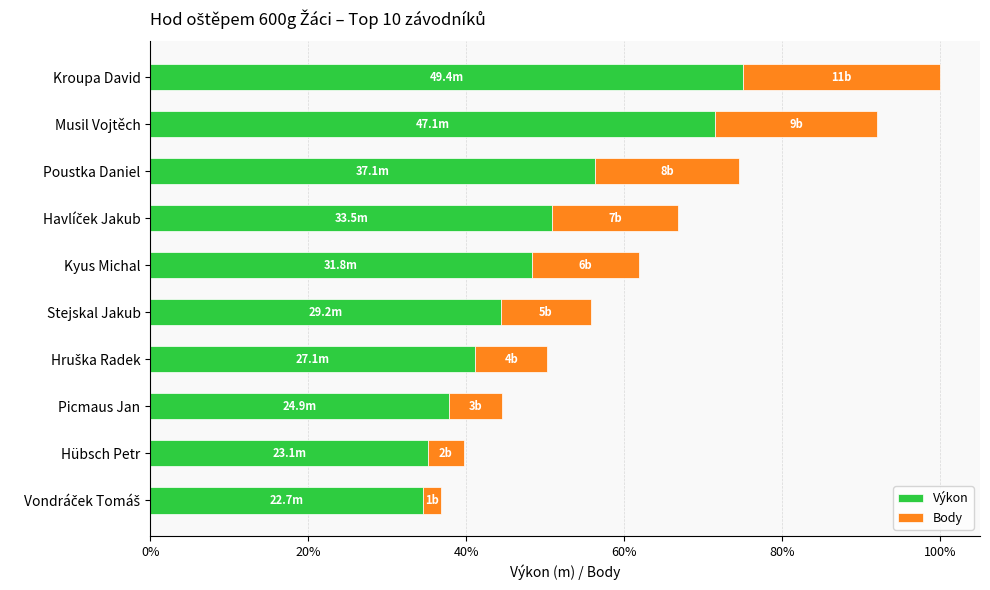

True or false: Výkon has a value of 24.0 at Picmaus Jan.

False